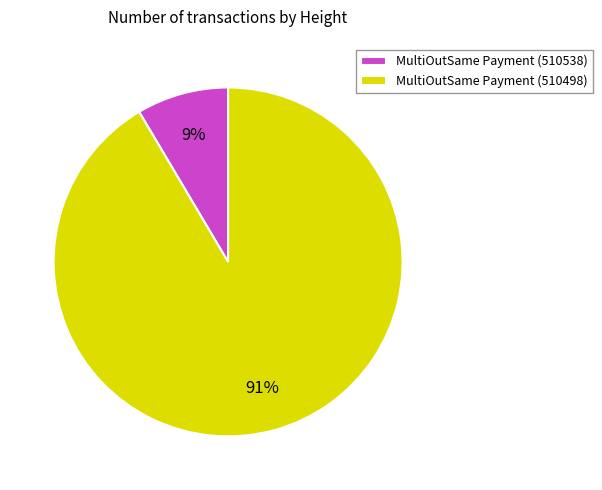

To the nearest percent, what is the combined percentage of MultiOutSame Payment (510498) and MultiOutSame Payment (510538)?

100%